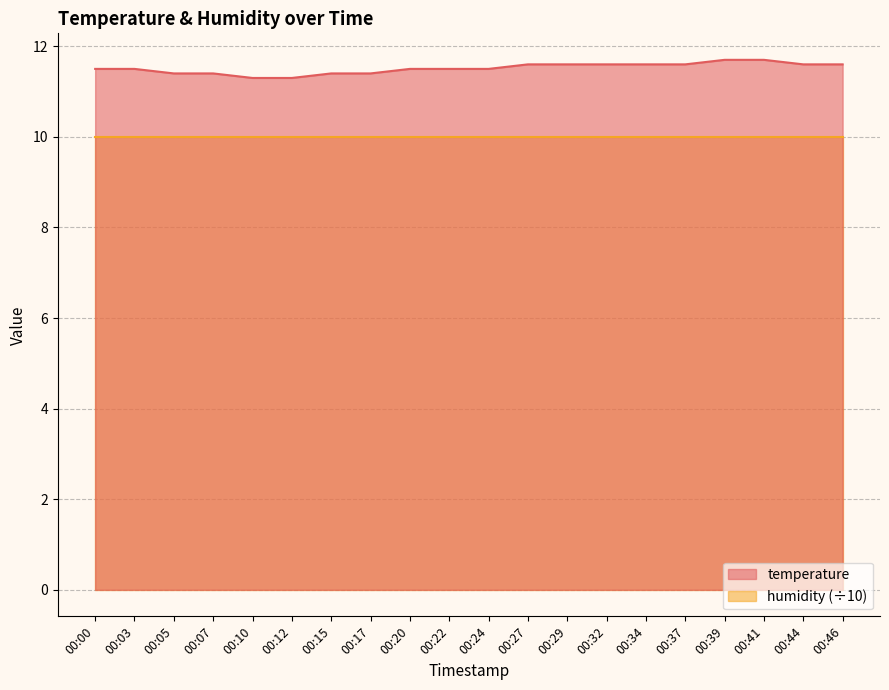

Reading left to right, list all the values displayed in this chart.

00:00=11.5	00:03=11.5	00:05=11.4	00:07=11.4	00:10=11.3	00:12=11.3	00:15=11.4	00:17=11.4	00:20=11.5	00:22=11.5	00:24=11.5	00:27=11.6	00:29=11.6	00:32=11.6	00:34=11.6	00:37=11.6	00:39=11.7	00:41=11.7	00:44=11.6	00:46=11.6